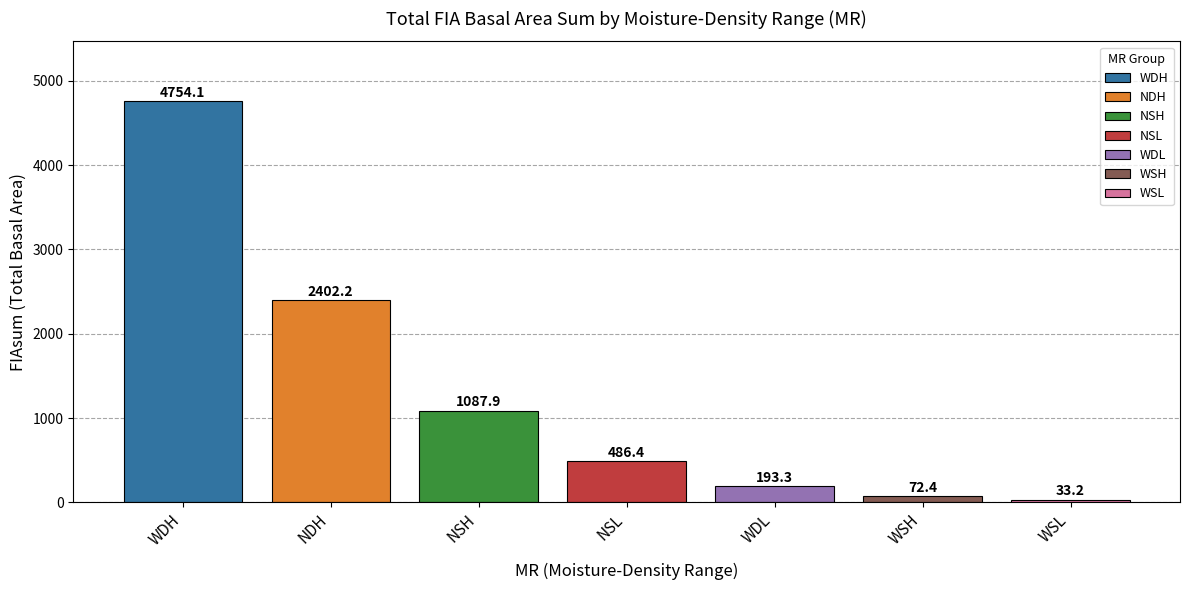

Approximately how many times larger is the value at WDH compared to NDH?

2.0